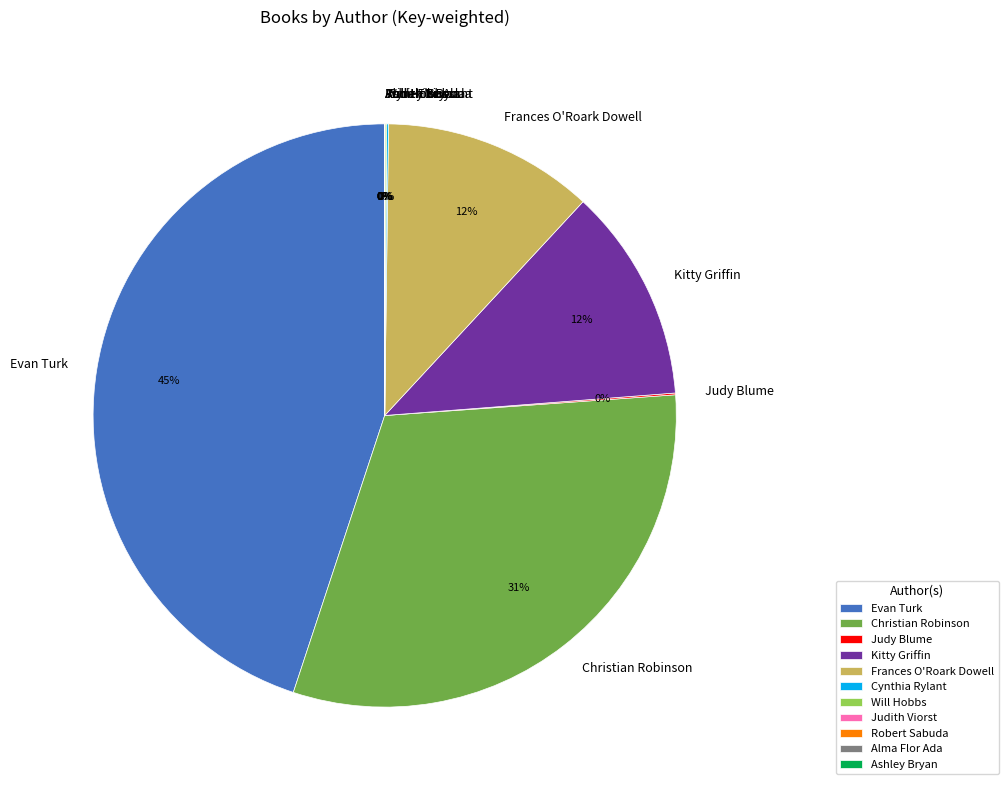

To the nearest percent, what is the average slice percentage?

9%